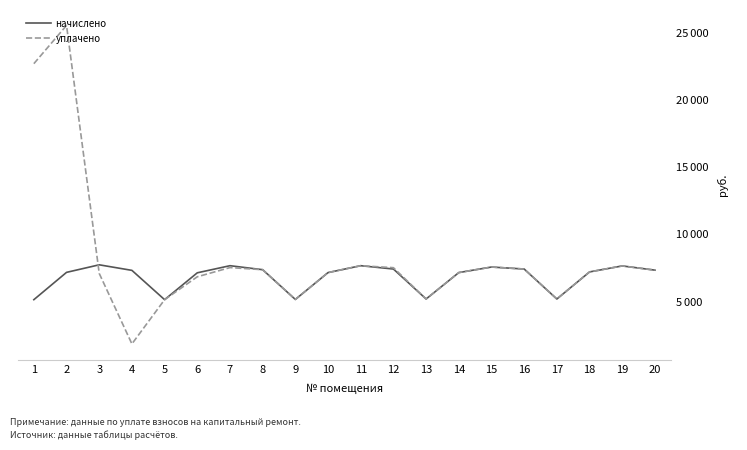

What are all the series names shown in the legend?

начислено, уплачено